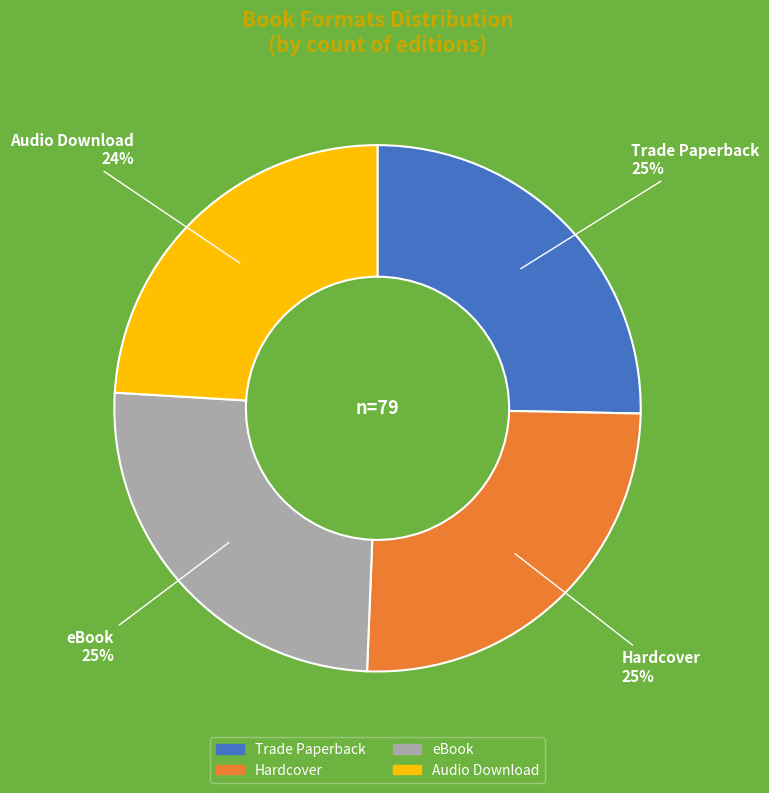

To the nearest percent, what portion does Hardcover represent?

25%